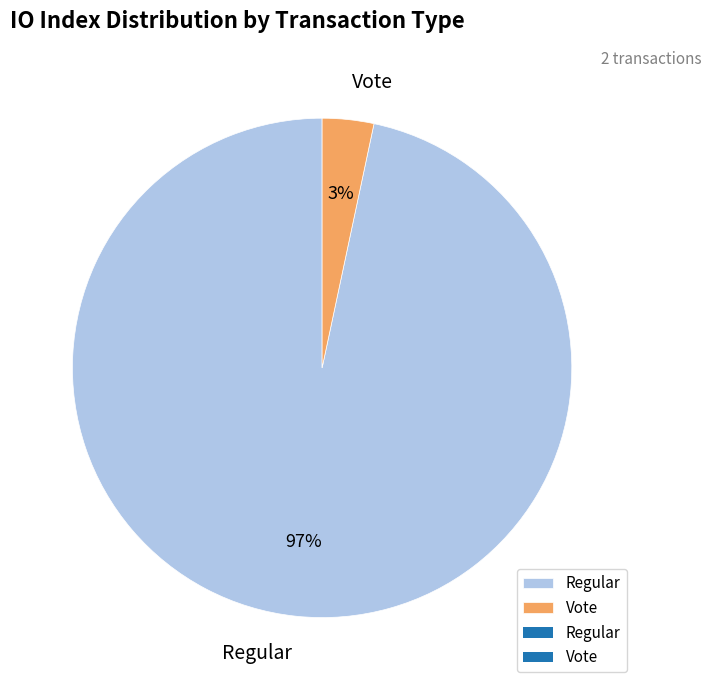

Which slice is the smallest?

Vote